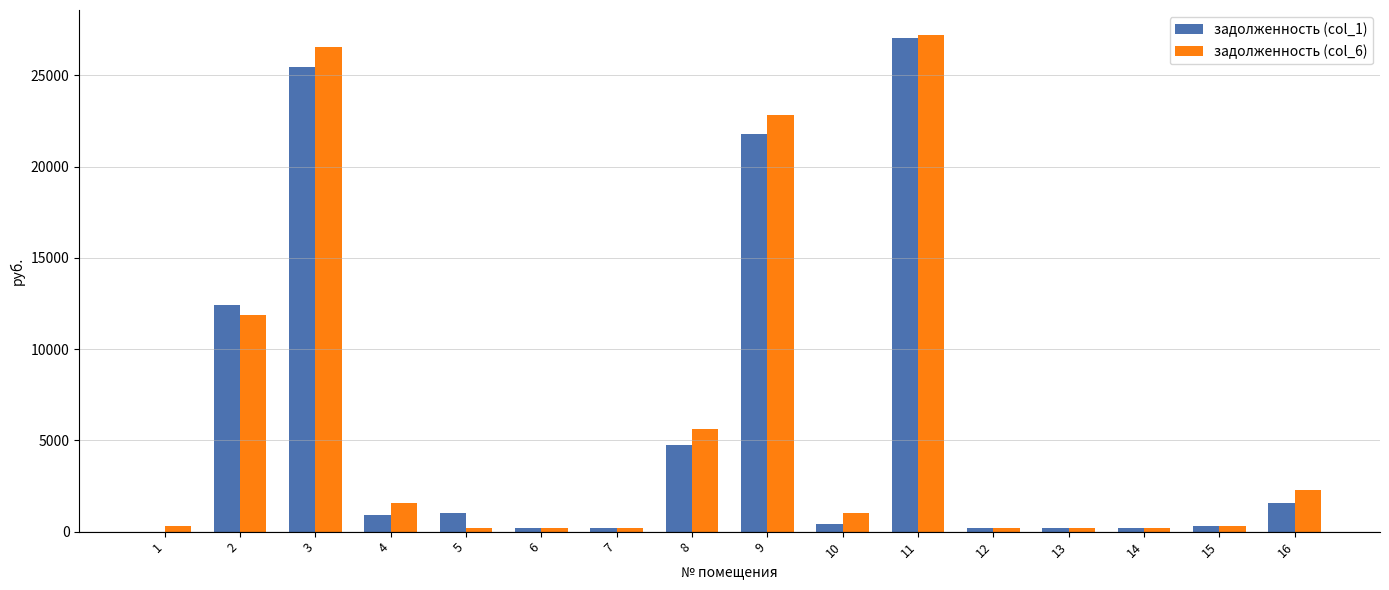

Is the value of задолженность (col_6) at 10 greater than the value of задолженность (col_1) at 13?

Yes